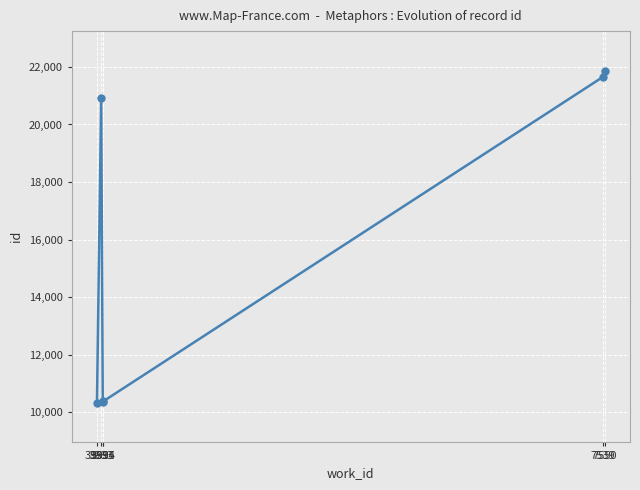

What is the minimum value shown in the chart?

10336